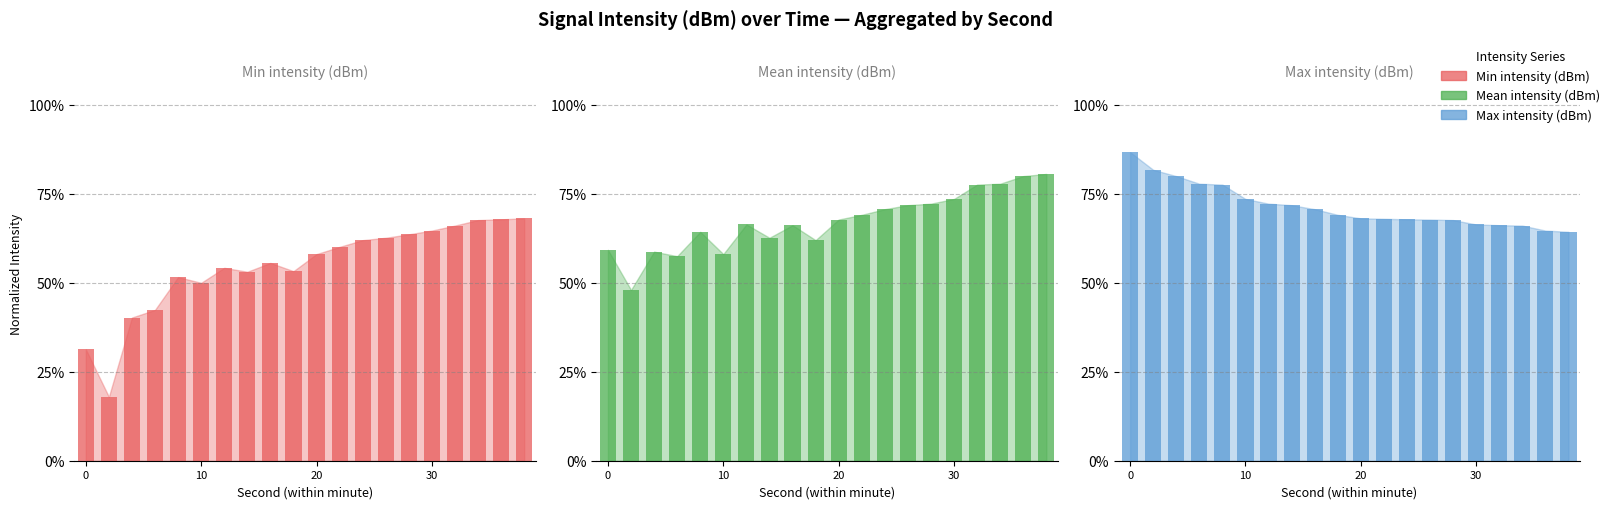

At how many categories does at least one series exceed 0?

20